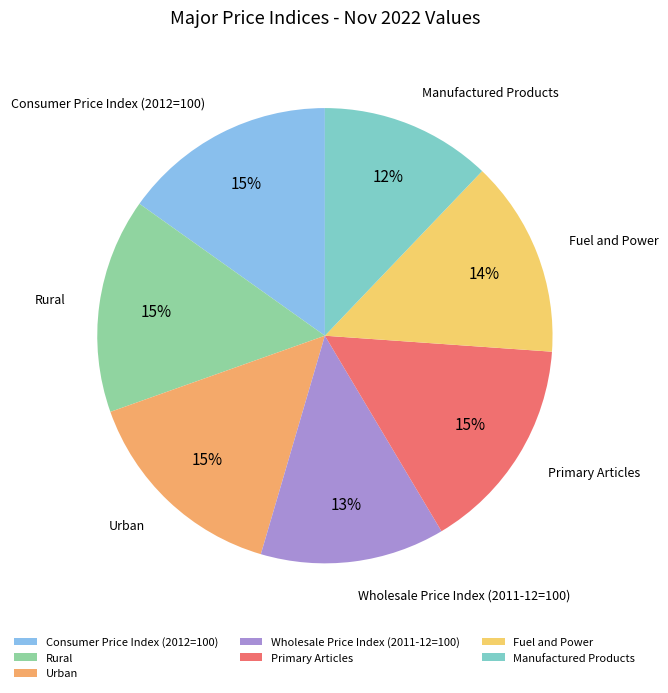

Combined, what portion of the pie is Primary Articles and Wholesale Price Index (2011-12=100)?

28.4%